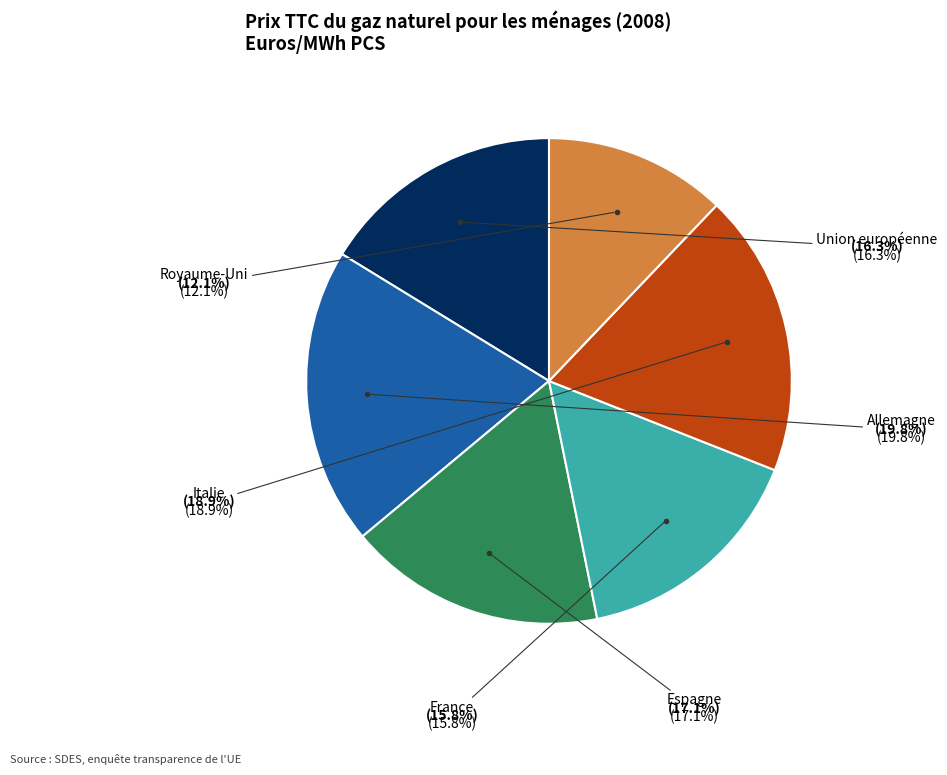

Which category has the biggest portion of the pie?

Allemagne